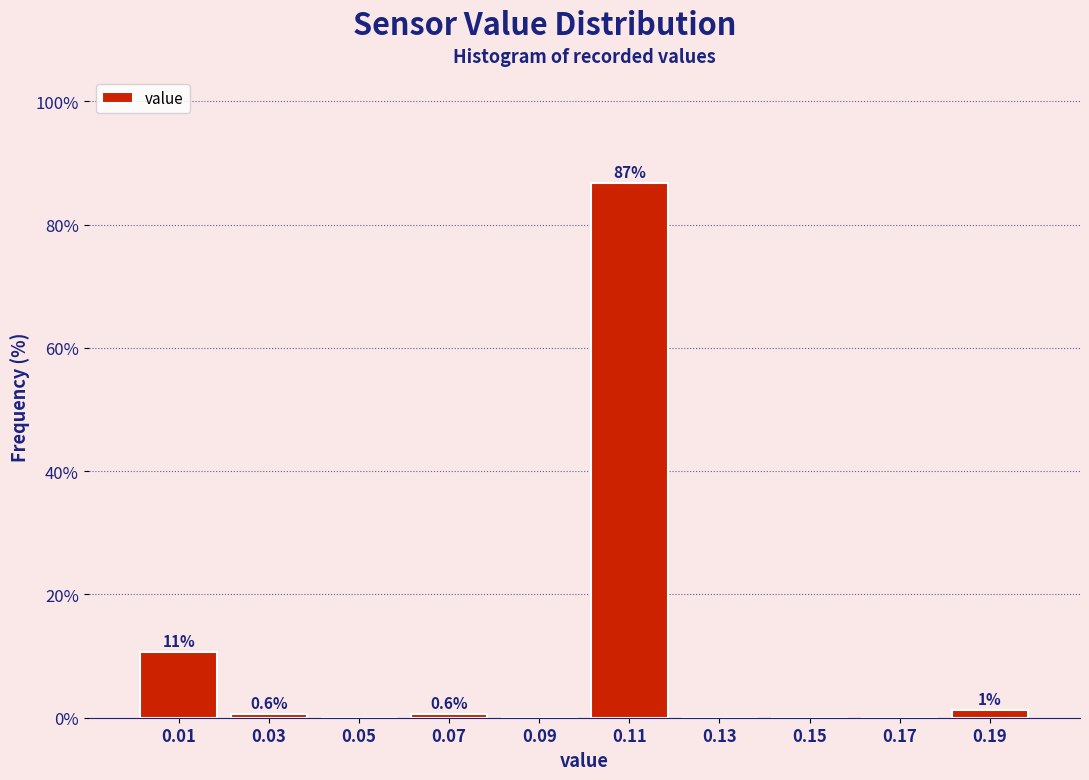

Which range on the x-axis has the tallest bar?

0.10 to 0.12